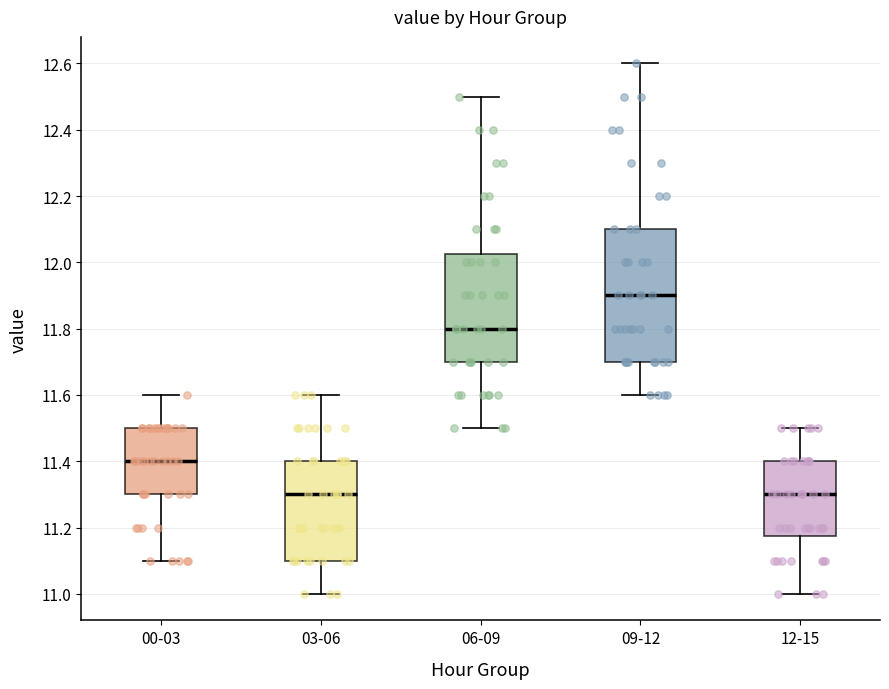

Reading left to right, transcribe this box plot: for each box, give where its median line is, the range the box spans, and where its two whiskers end, as read against the y-axis. The values are not printed on the chart, so give them approximately, as read against the axis.

00-03: median 11.40, box 11.30 to 11.50, whiskers 11.10 to 11.60
03-06: median 11.30, box 11.10 to 11.40, whiskers 11.00 to 11.60
06-09: median 11.80, box 11.70 to 12.02, whiskers 11.50 to 12.50
09-12: median 11.90, box 11.70 to 12.10, whiskers 11.60 to 12.60
12-15: median 11.30, box 11.18 to 11.40, whiskers 11.00 to 11.50